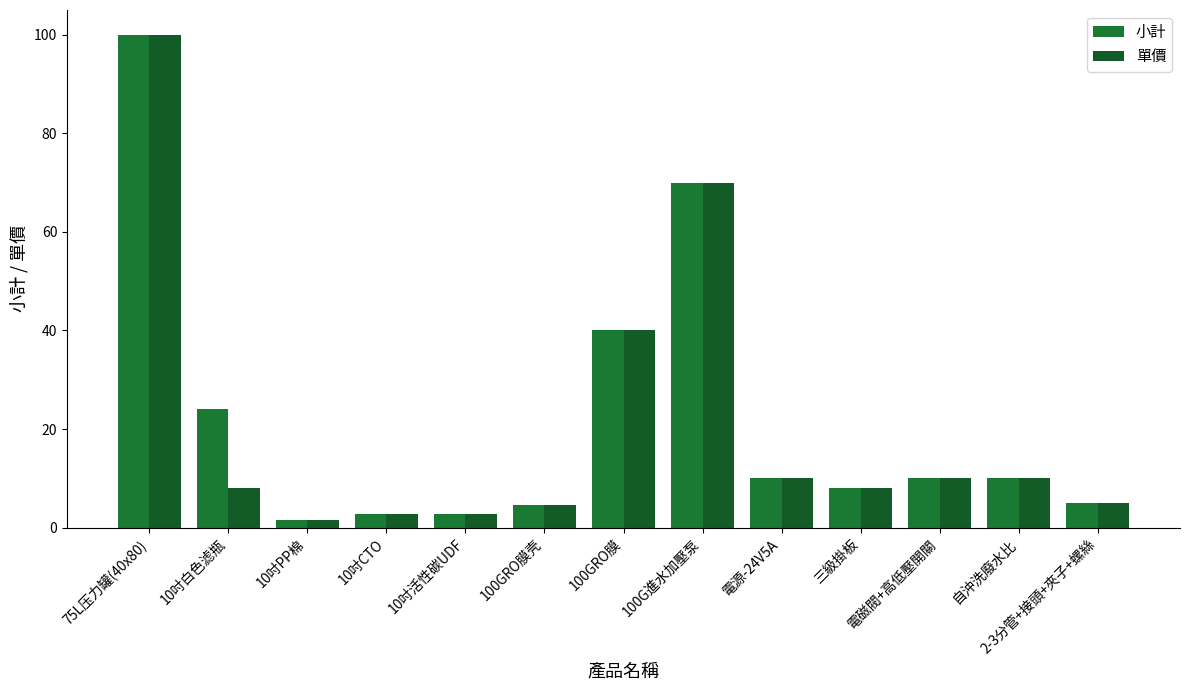

What is the approximate value of 小計 at 100G進水加壓泵?

70.0